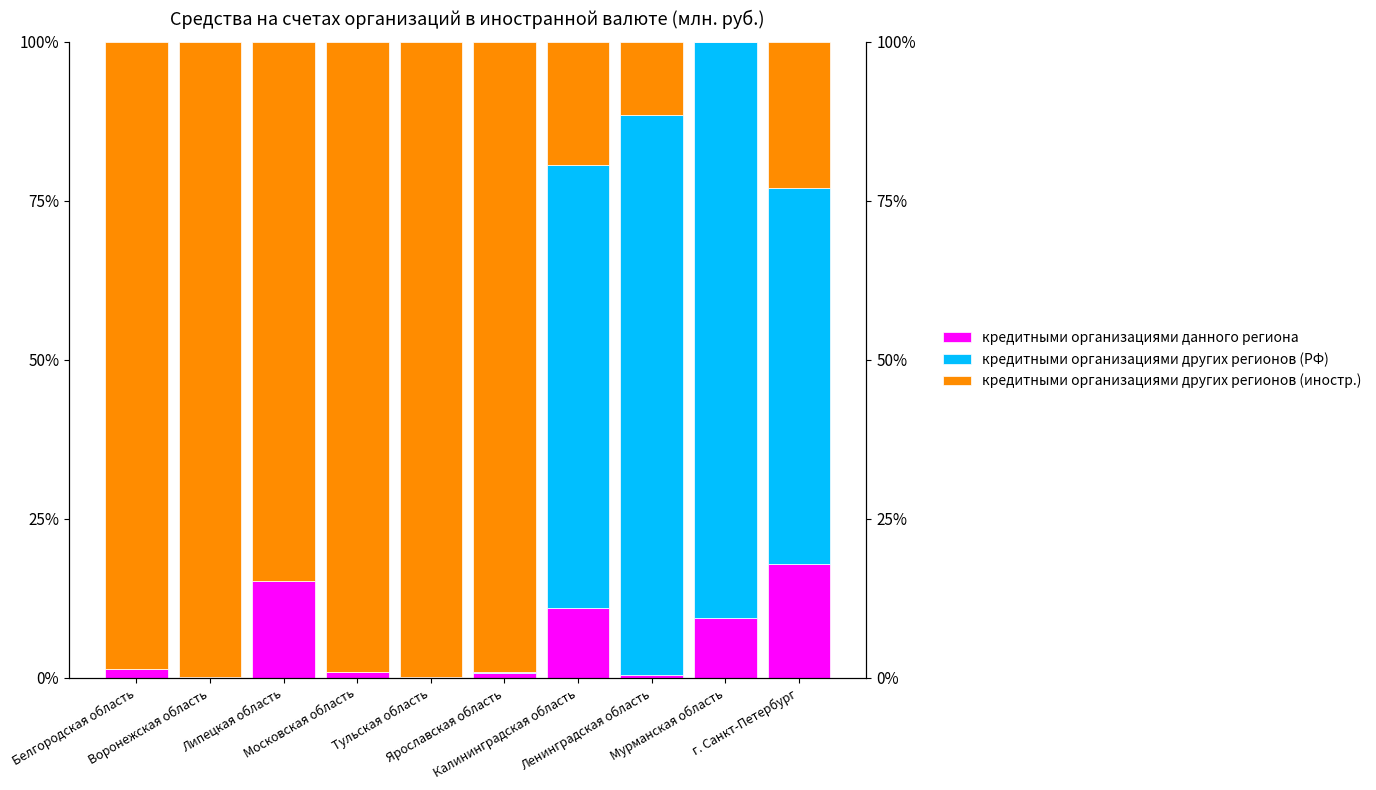

What is the sum of all кредитными организациями данного региона values?

57.0